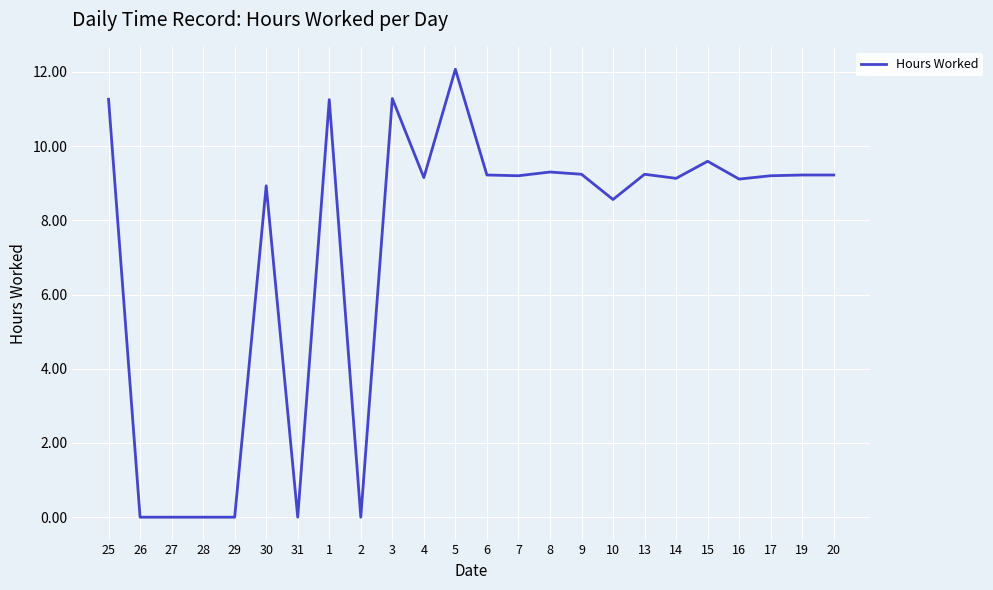

What is the change in value from 13 to 16?

-0.1